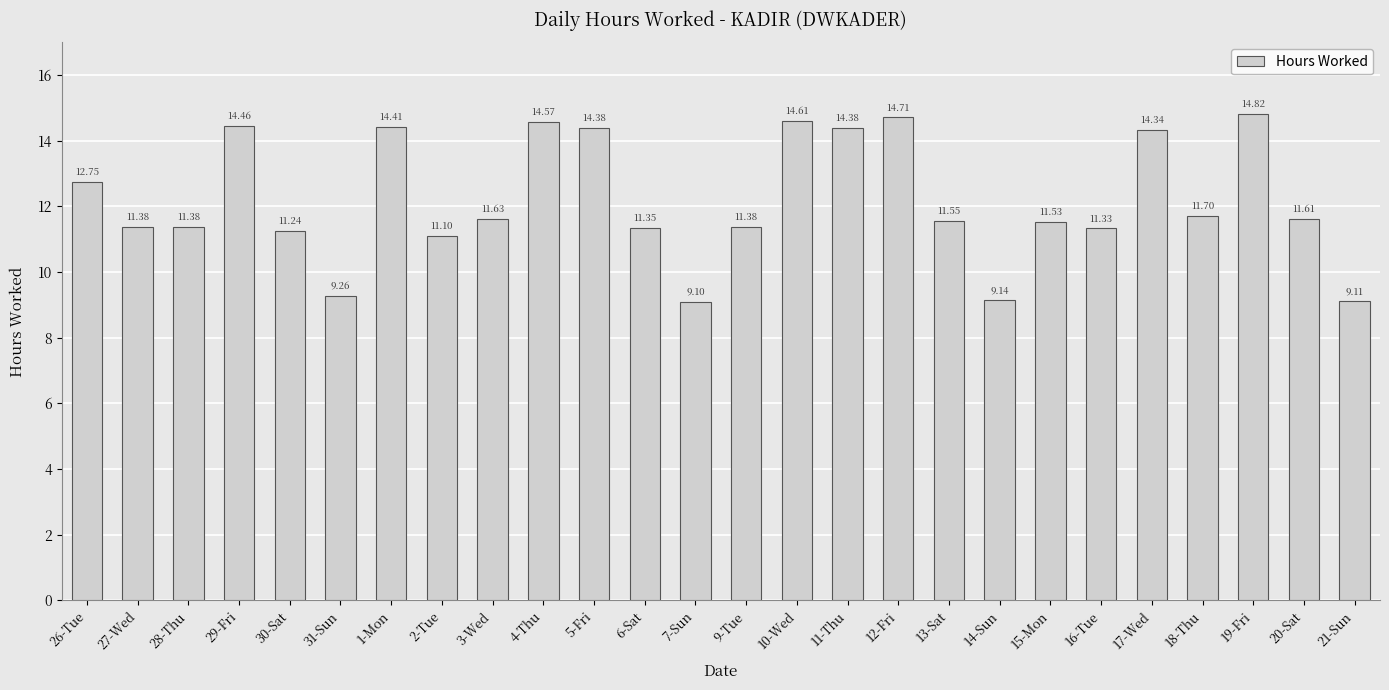

What is the average value?

12.2